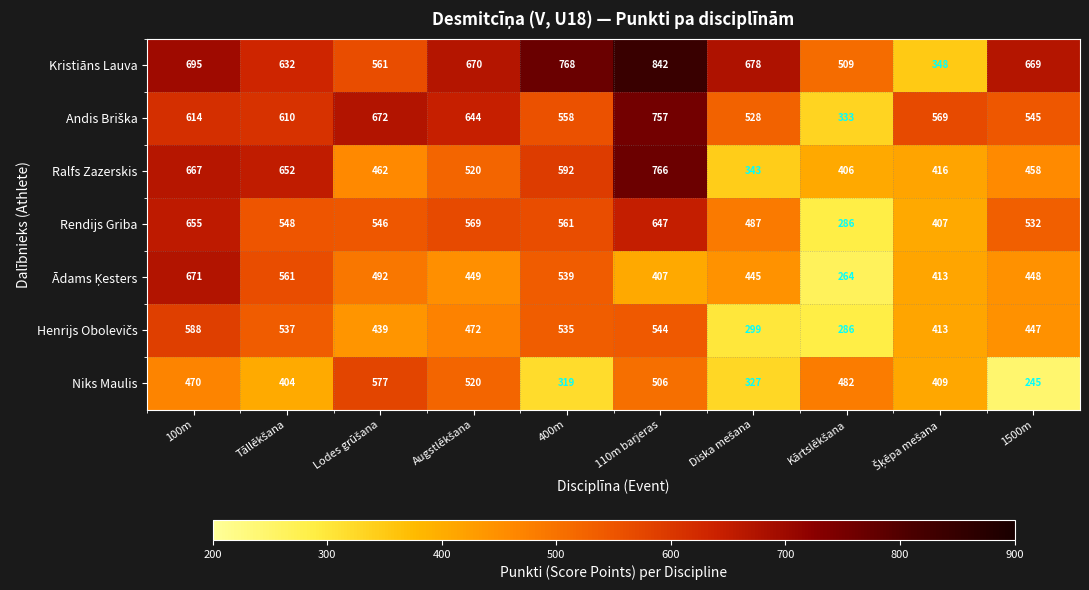

Read the Rendijs Griba value at 100m, to the nearest 50.

650